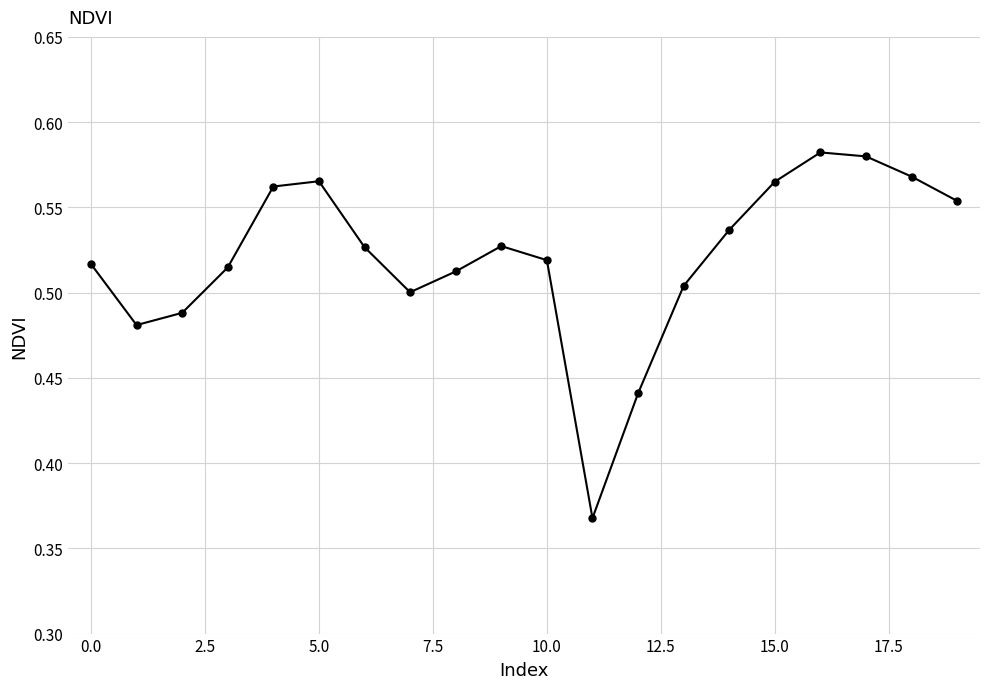

How many interior local valleys (lower than both neighbors) does the data have?

3